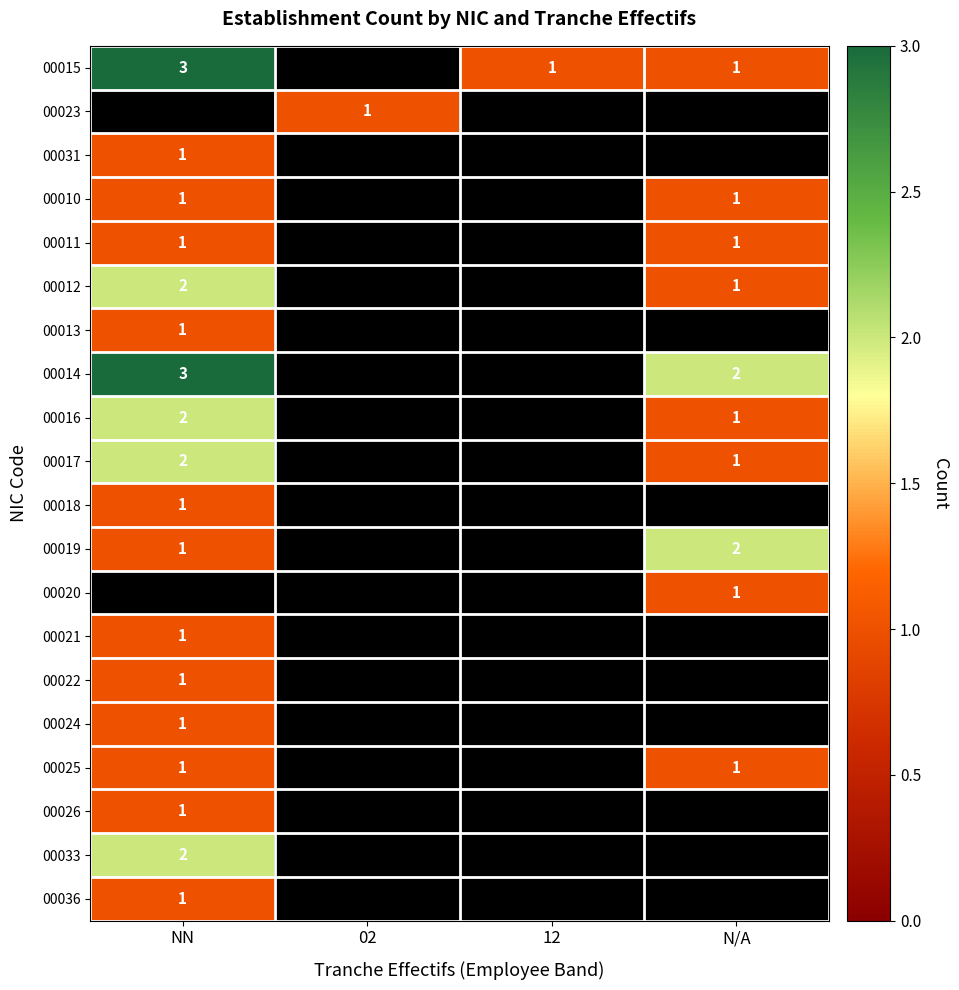

The 00012 series shows 0 at N/A. True or false?

False